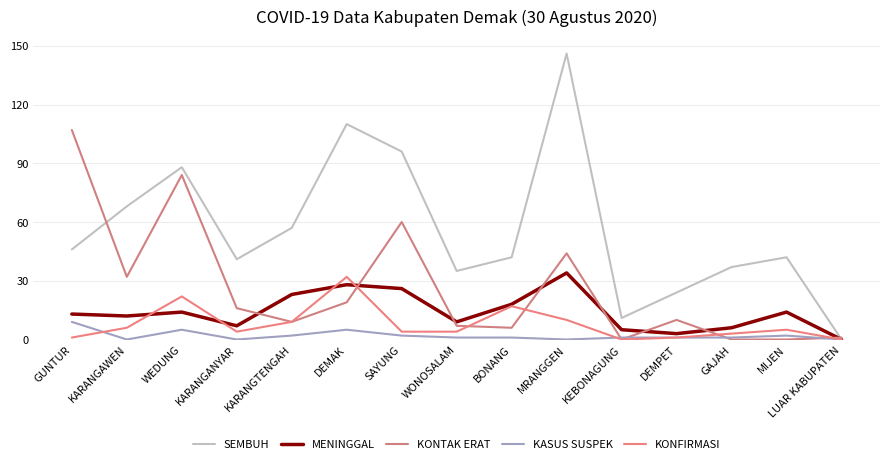

What is the sum of all KASUS SUSPEK values?

30